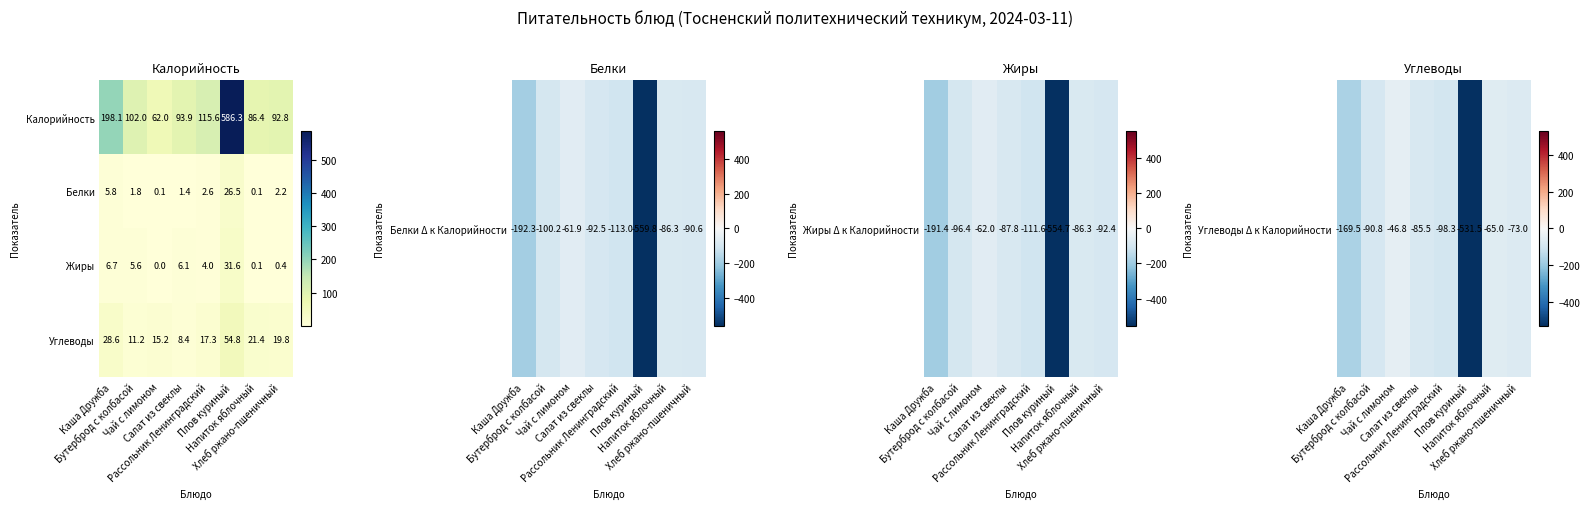

What is the maximum value shown in the chart?

586.3